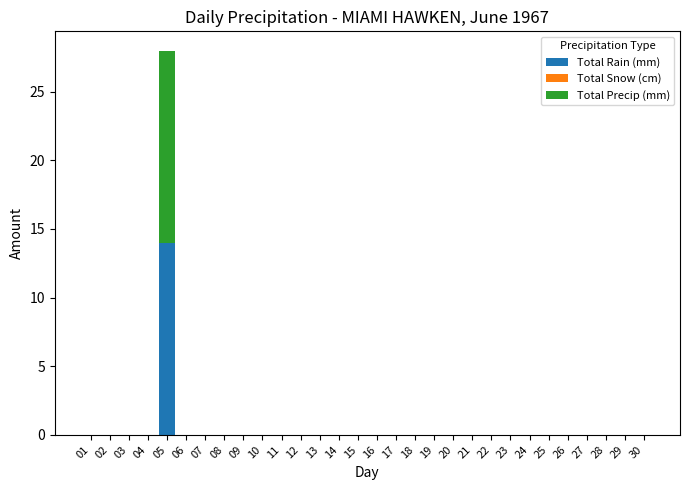

At which category is the sum across all series the highest?

05